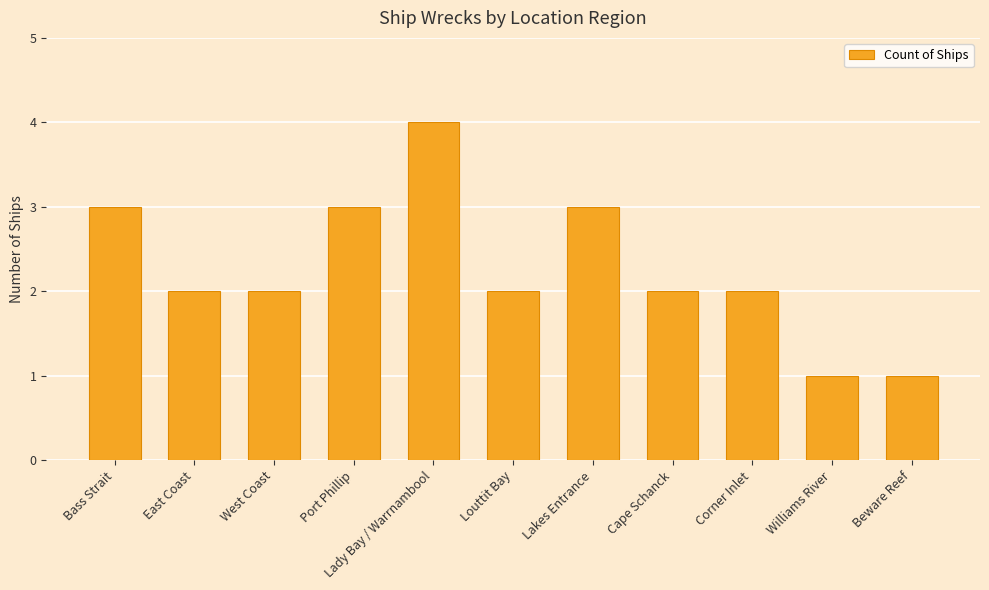

What is the maximum value shown in the chart?

4